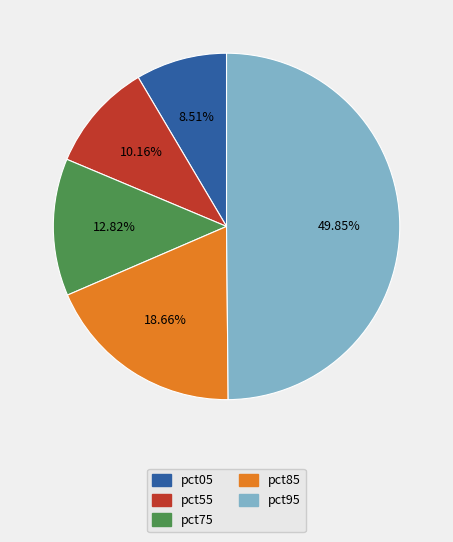

To the nearest percent, what is the average slice percentage?

20%